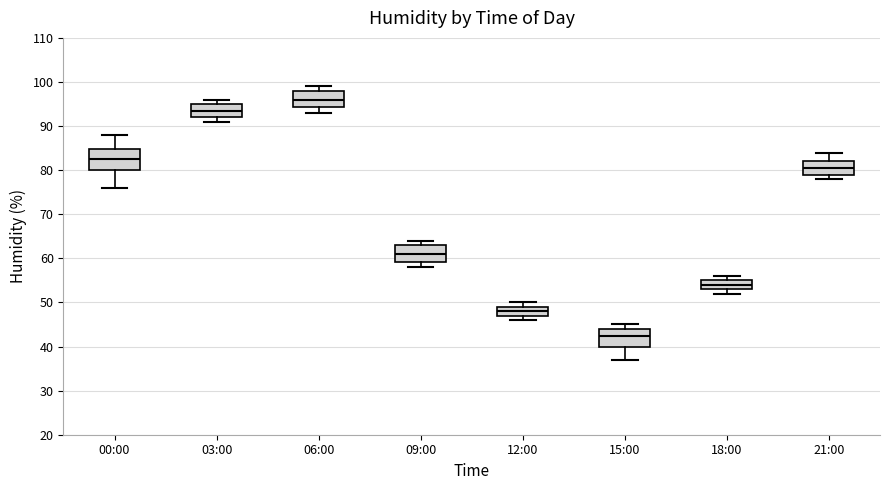

Where does the median line of the box for 21:00 sit on the y-axis? The values are not printed on the chart, so give them approximately, as read against the axis.

81